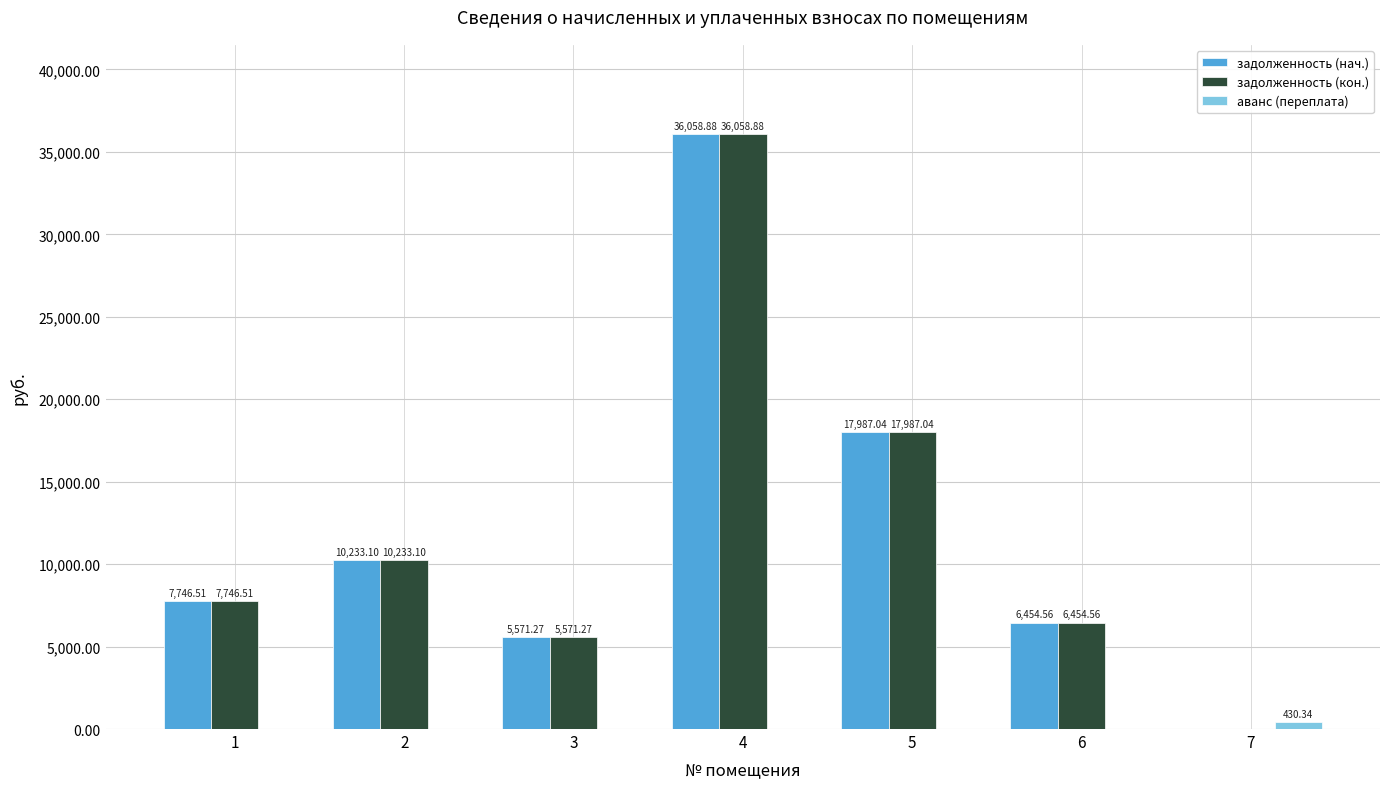

How many data points in задолженность (кон.) are above 7746?

4